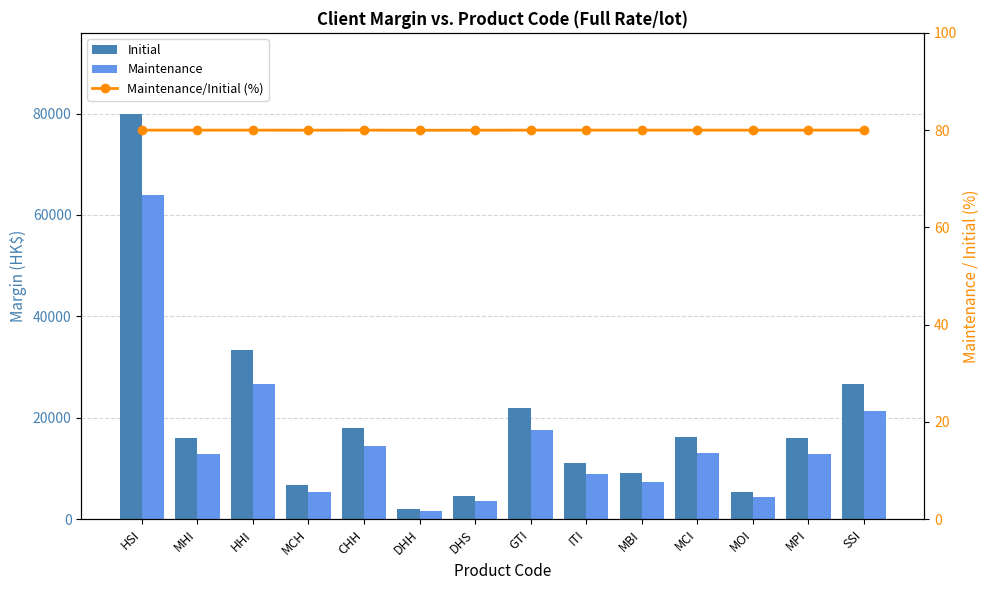

What is the label of the 11th bar from the left?

MCI